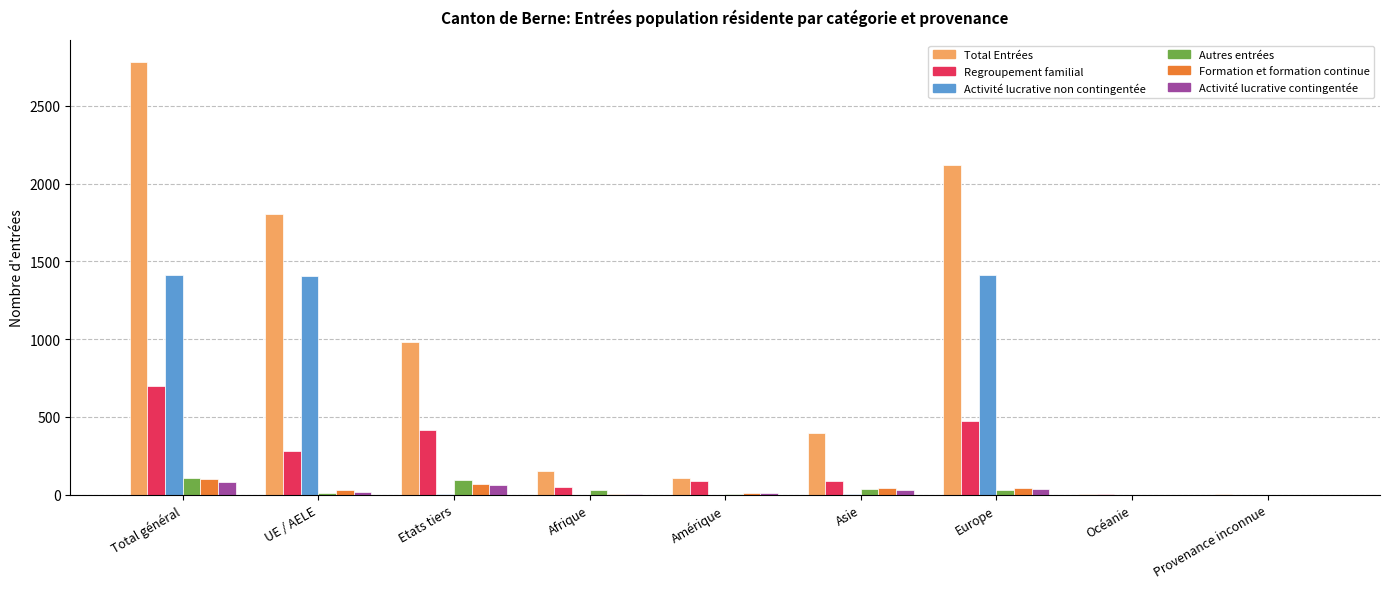

What is the greatest value displayed?

2783